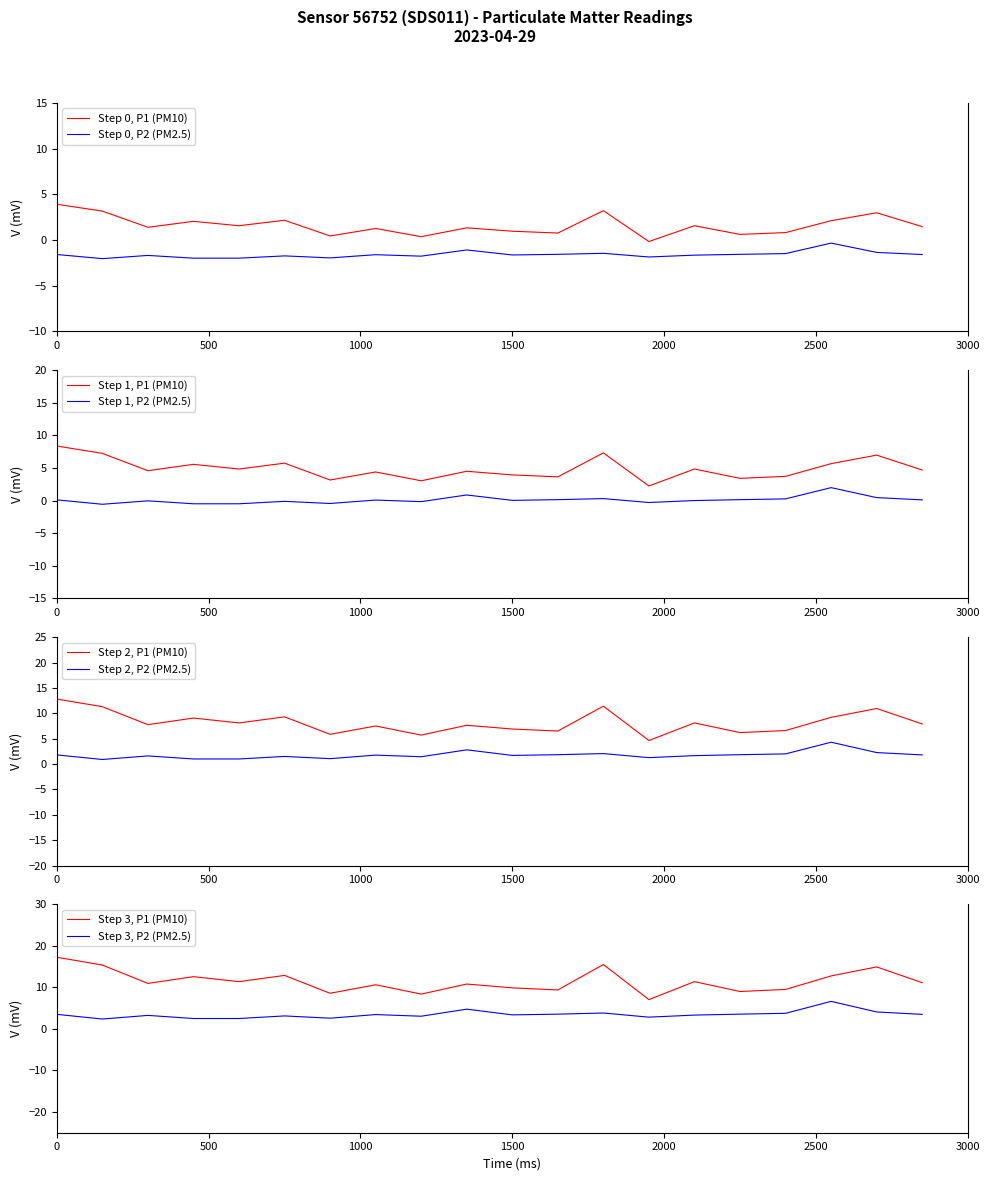

True or false: P2 and P1 intersect in this chart.

False